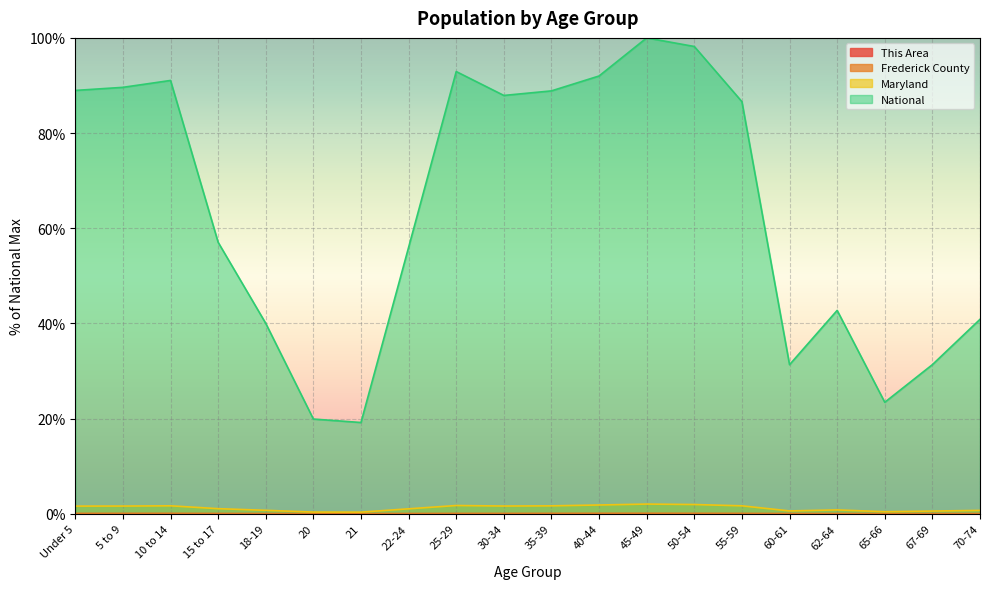

What position from the left is 65-66?

18